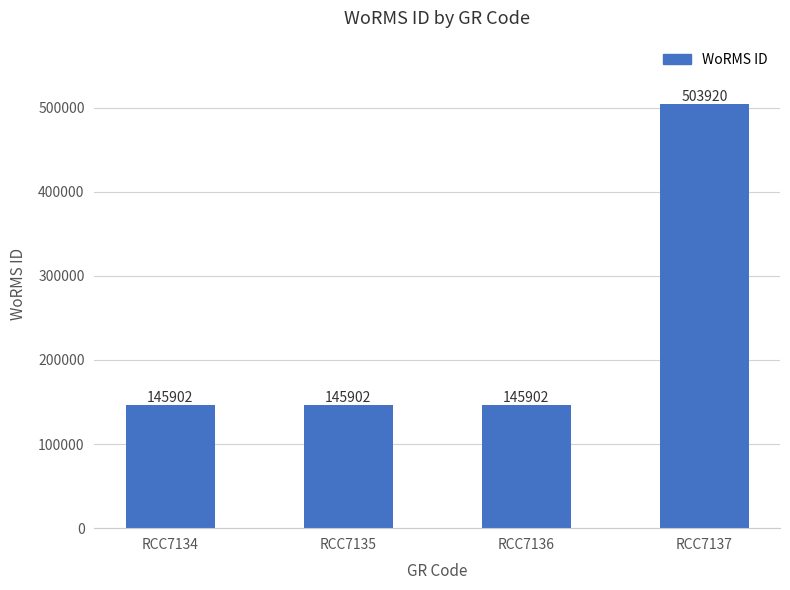

What is the smallest value displayed?

145902